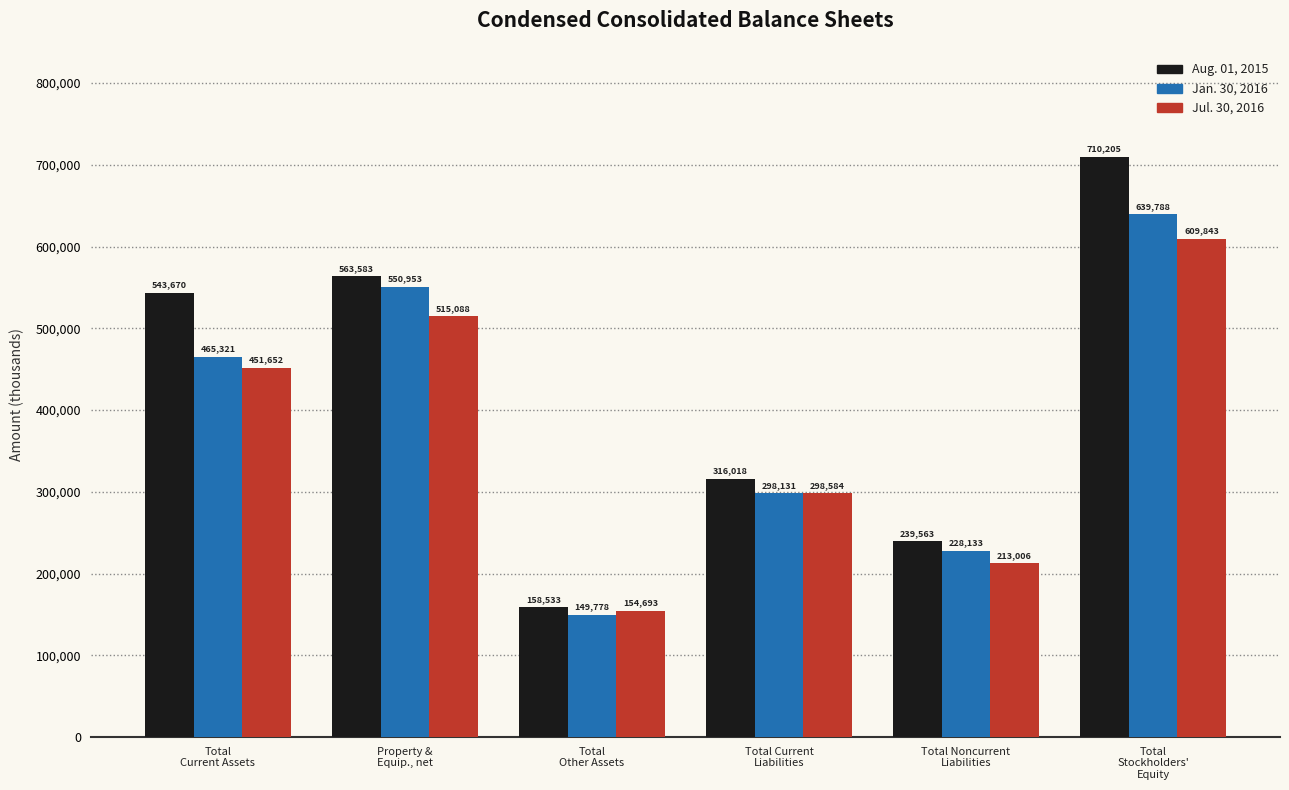

Which category has the highest value in the Jan. 30, 2016 series?

Total
Stockholders'
Equity